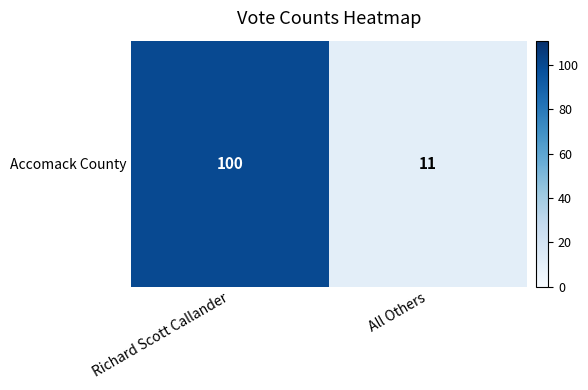

What is the change in value from Richard Scott Callander to All Others?

-89